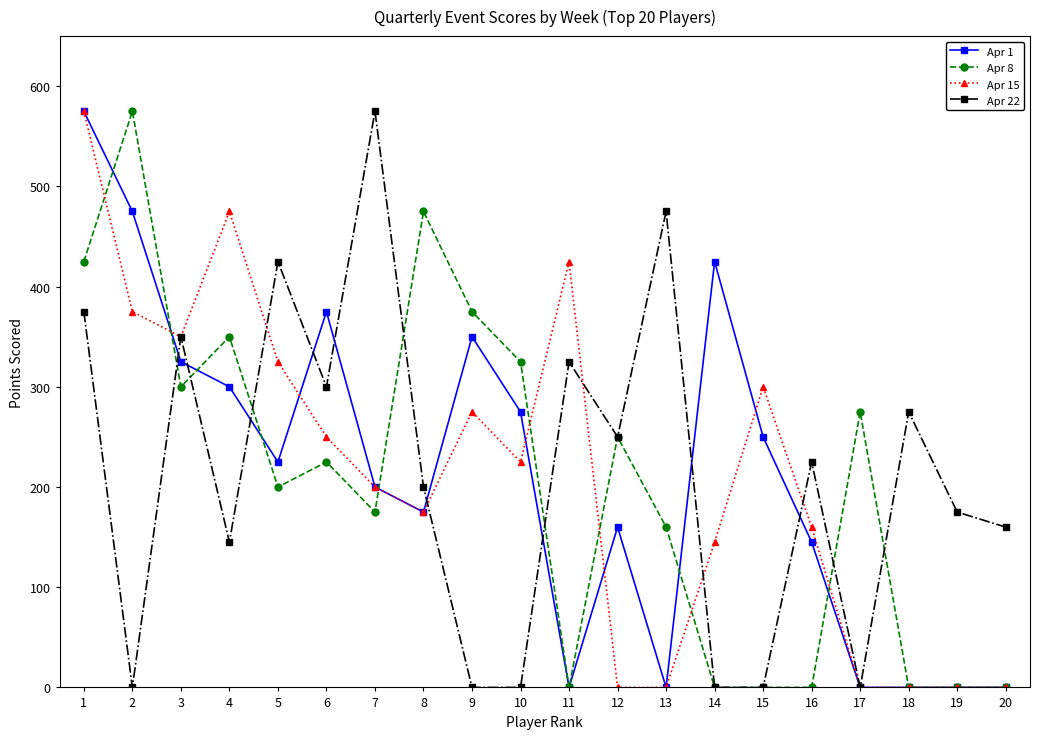

True or false: Apr 22 has a value of -301 at 14.

False